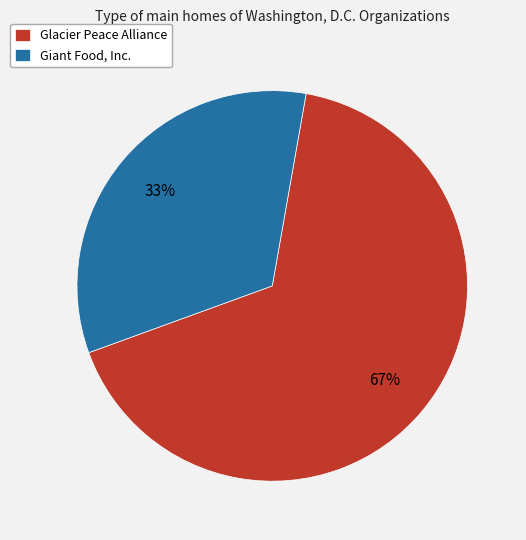

Which category has the smallest portion of the pie?

Giant Food, Inc.